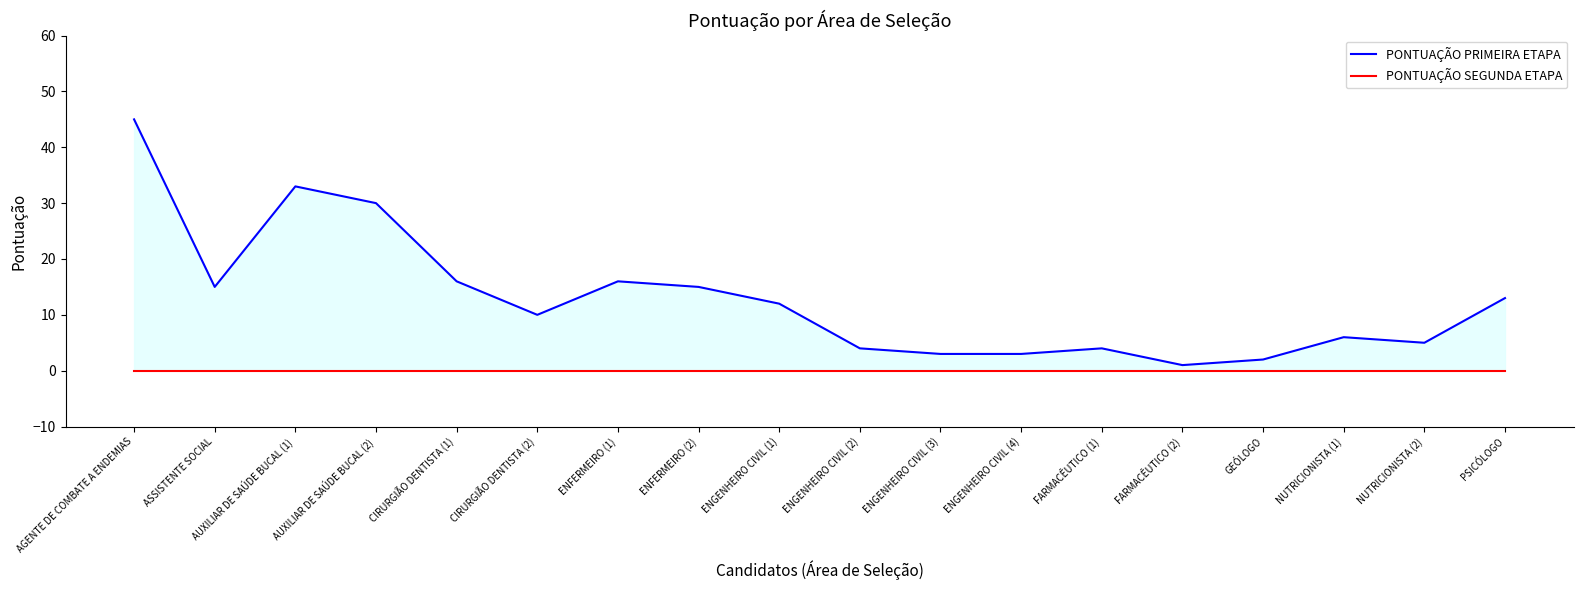

Is it true that PONTUAÇÃO PRIMEIRA ETAPA equals 13 at PSICÓLOGO?

True